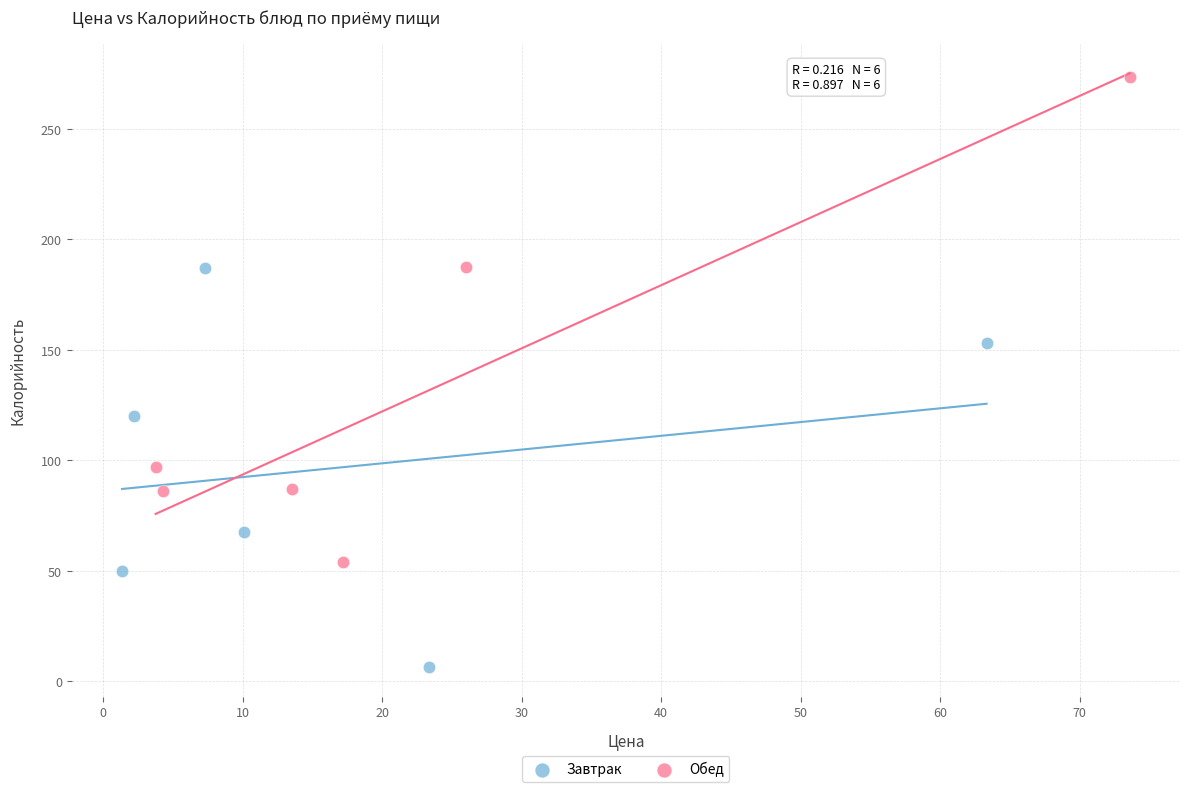

Which series reaches the minimum Y coordinate?

Завтрак